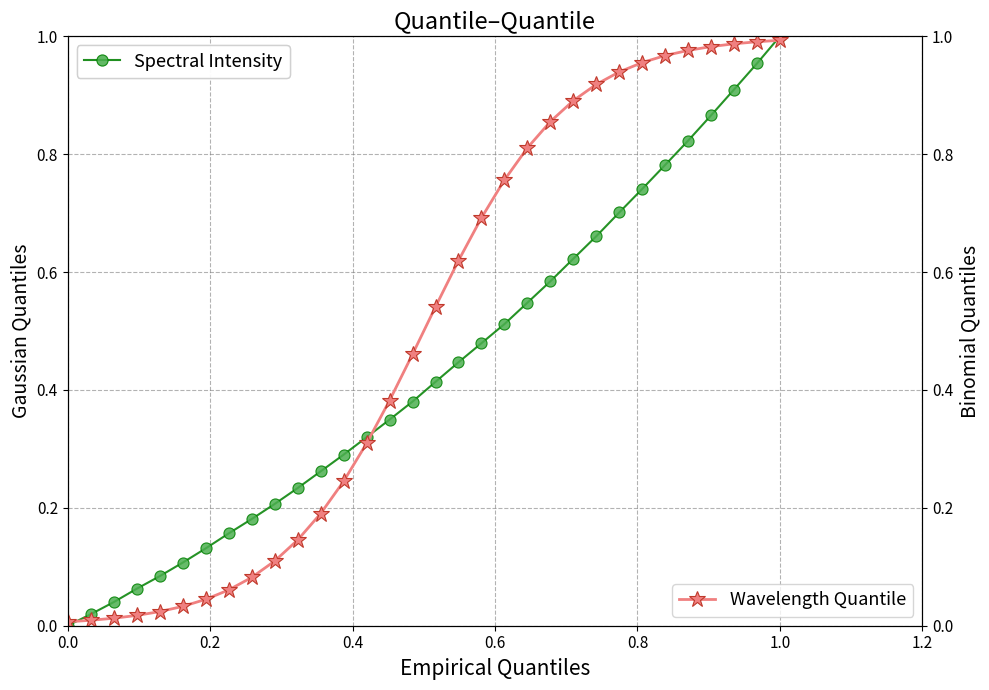

True or false: Spectral Intensity has more than 1 points higher than both neighbors.

False